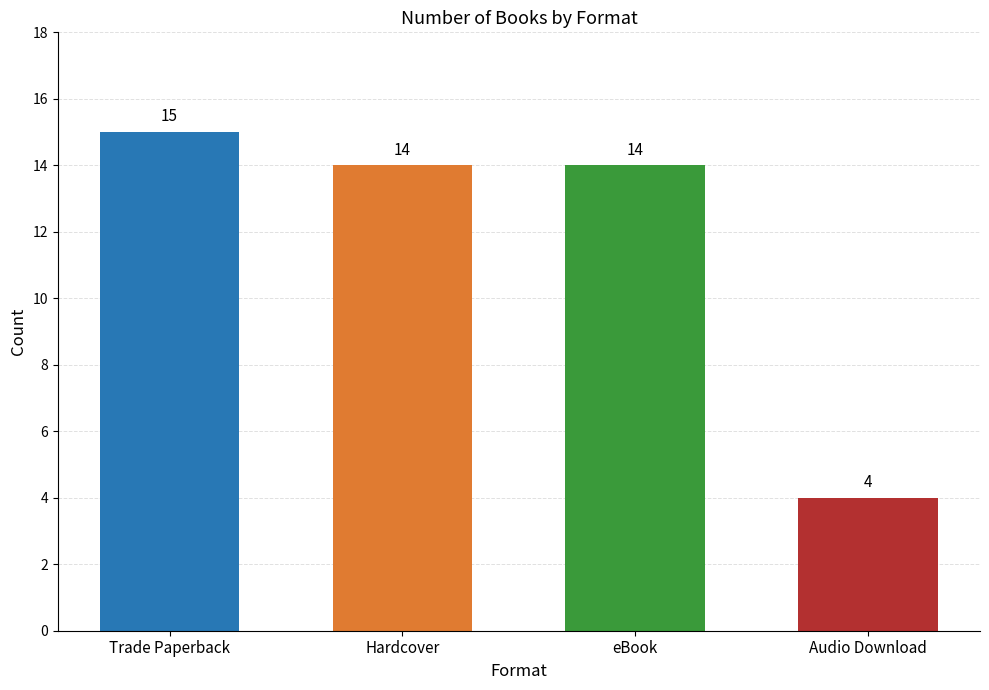

At which category does the chart reach its minimum across all series?

Audio Download